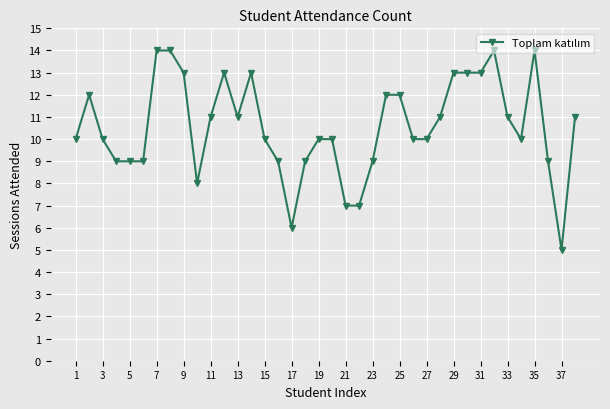

What is the value of the 4th point from the left?

9